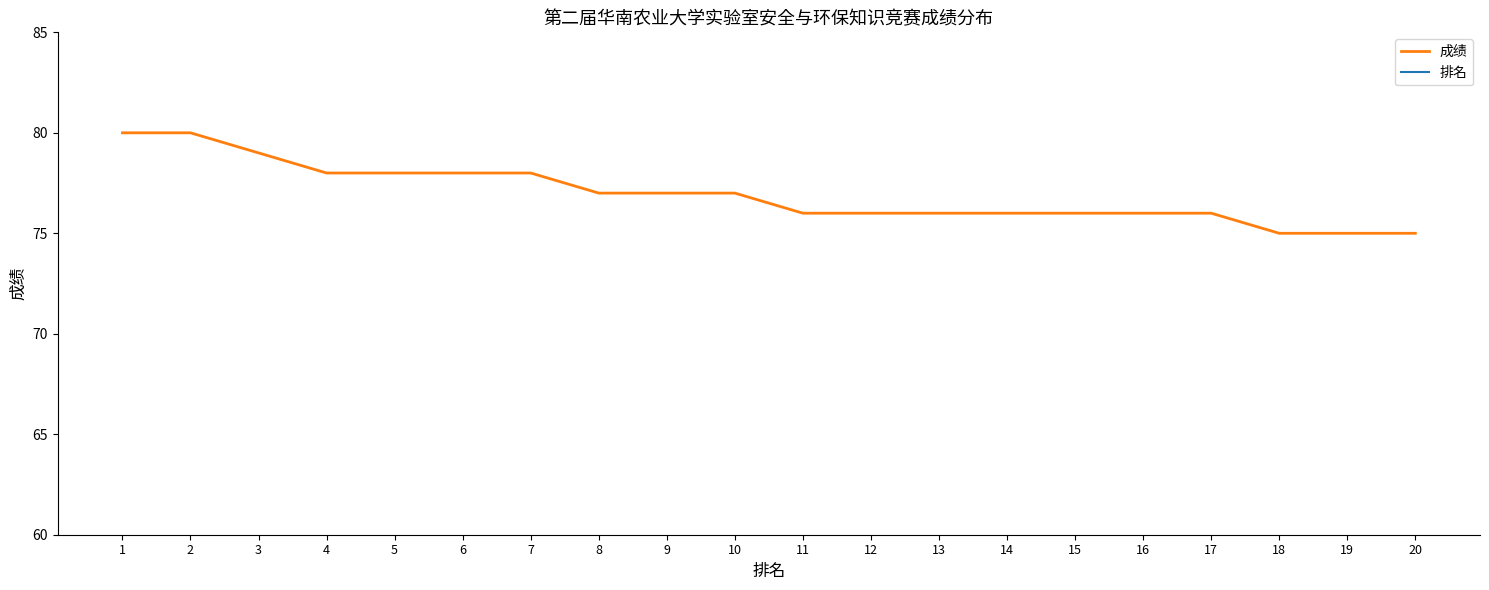

Is the value of 排名 at 8 greater than the value of 成绩 at 8?

No